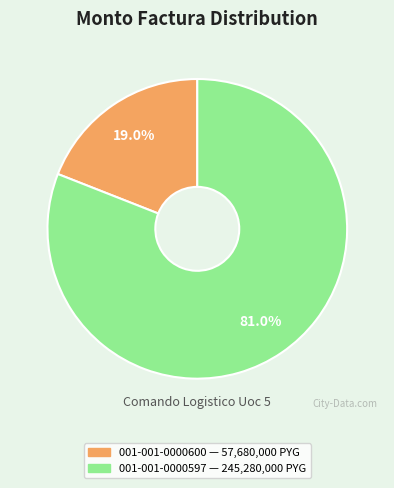

What percentage is the 001-001-0000597 slice, to the nearest percent?

81%